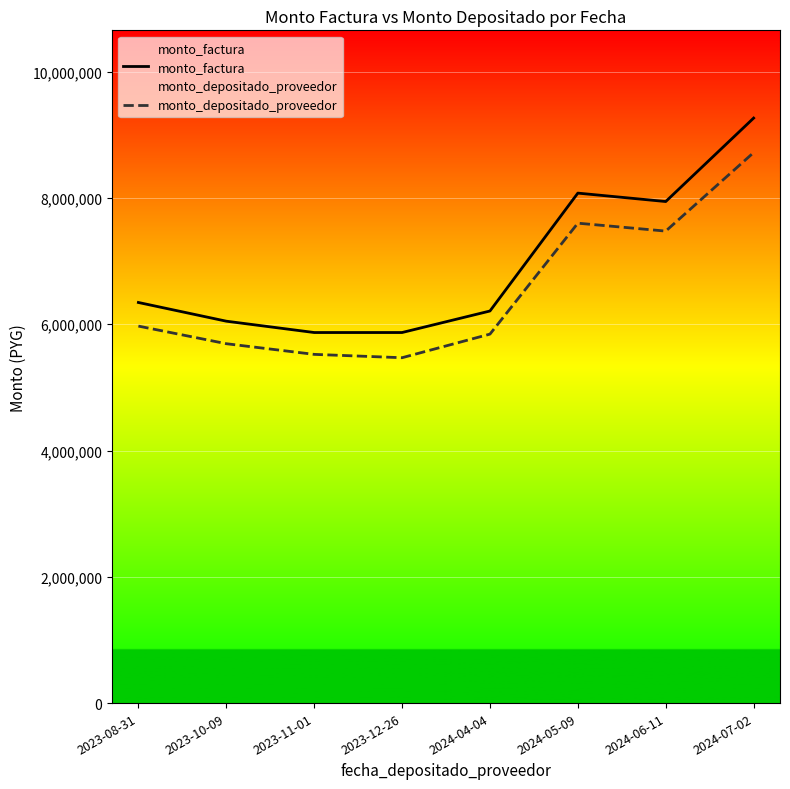

What is the label of the 6th point from the left?

2024-05-09